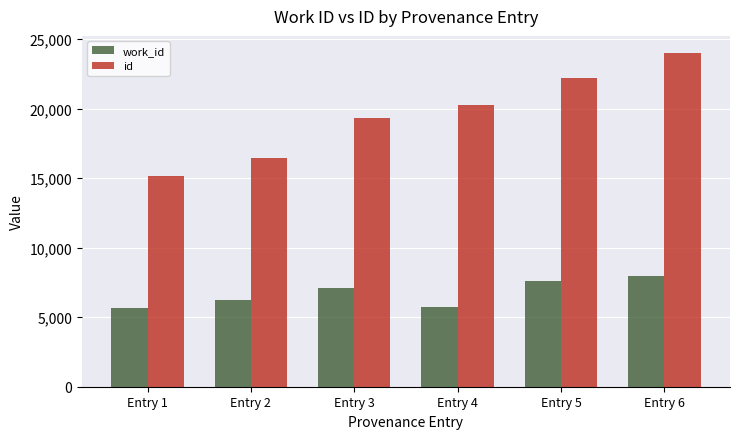

Count the number of categories in the chart.

6